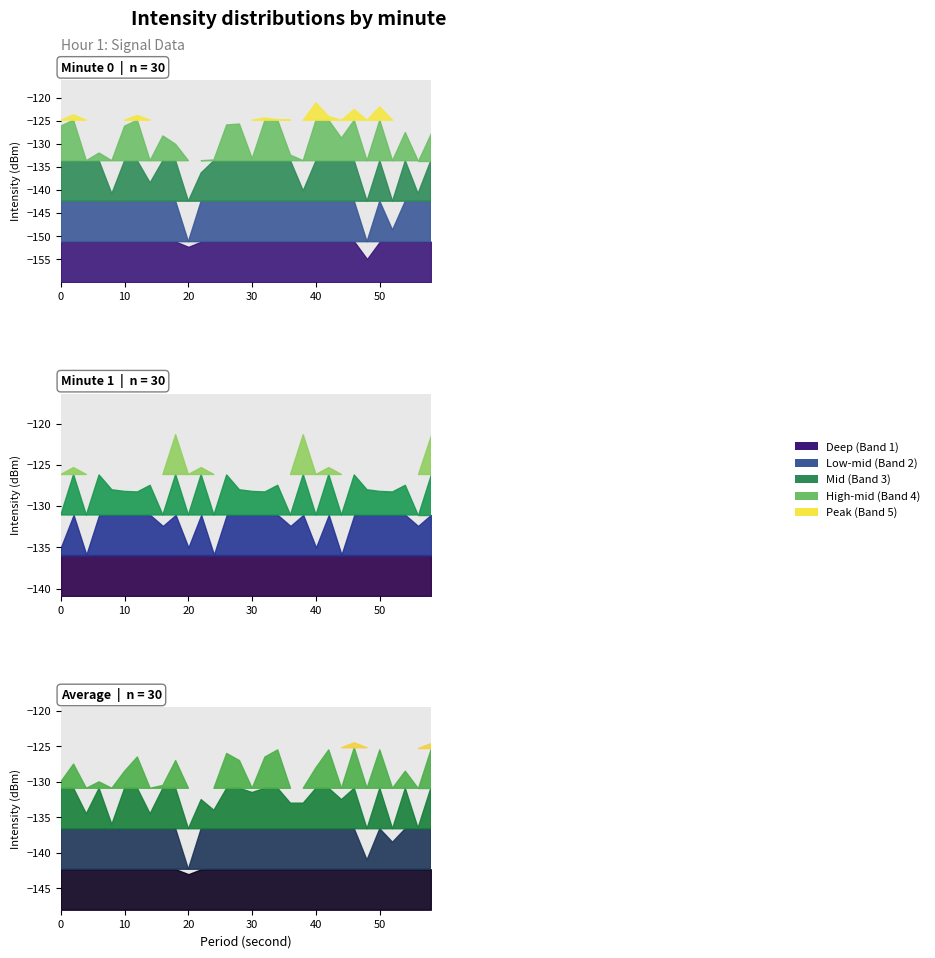

Which series has the widest spread of values?

minute 0 intensity